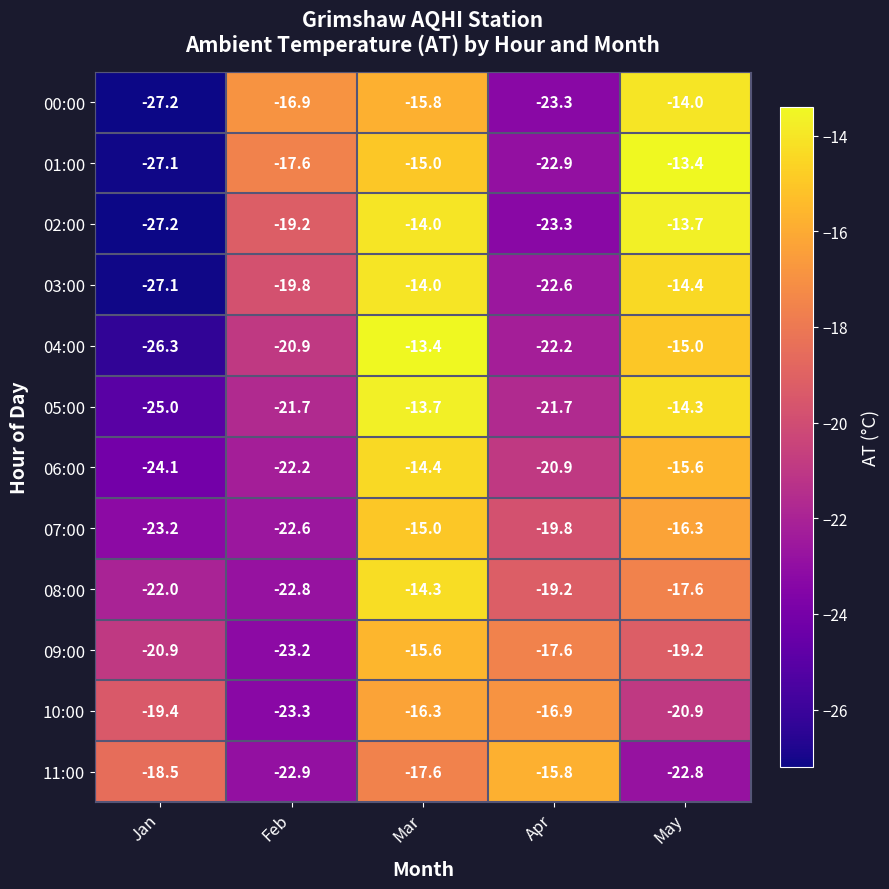

Which series has the largest total across all categories?

08:00